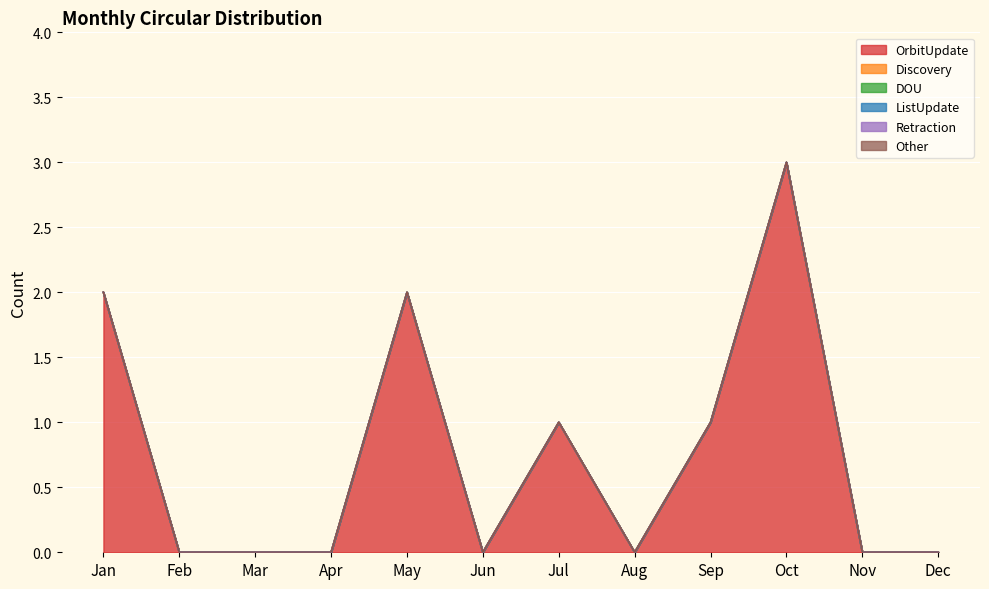

List the labels in order of DOU value, largest first.

Jan, Feb, Mar, Apr, May, Jun, Jul, Aug, Sep, Oct, Nov, Dec